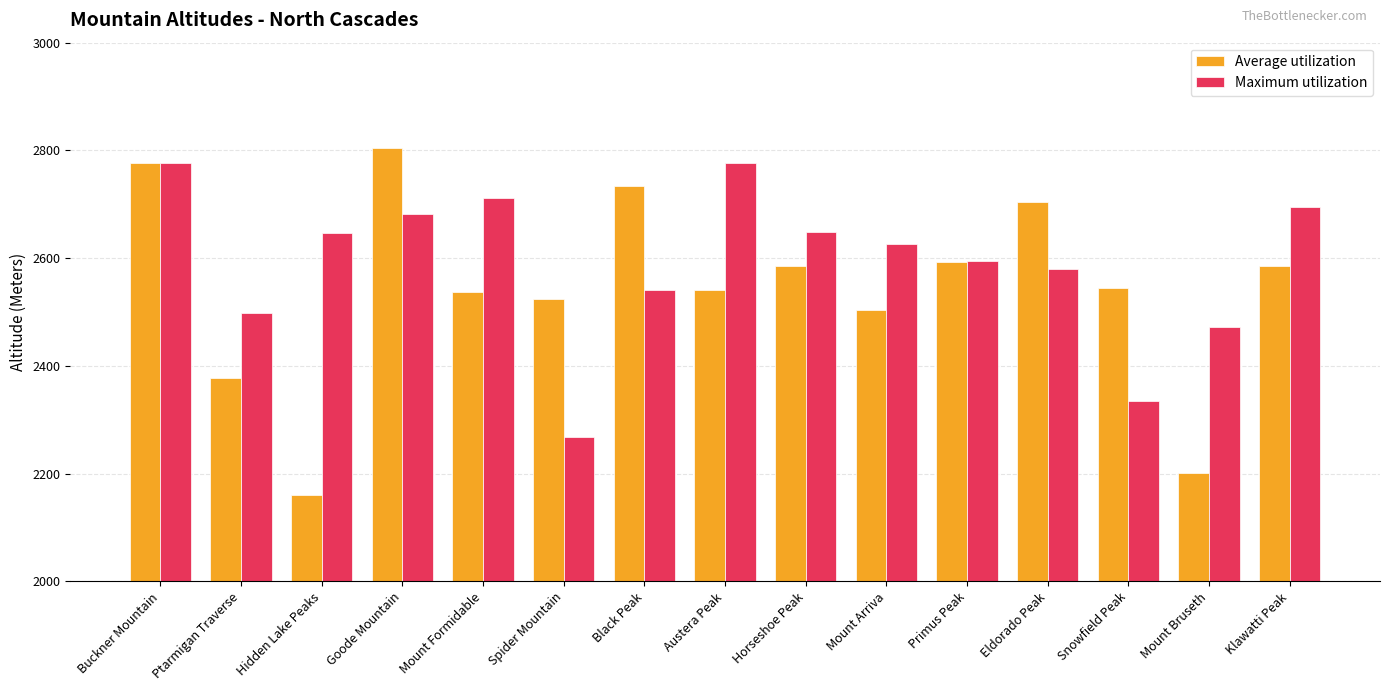

At Klawatti Peak, list the series in order from largest to smallest.

Maximum utilization, Average utilization